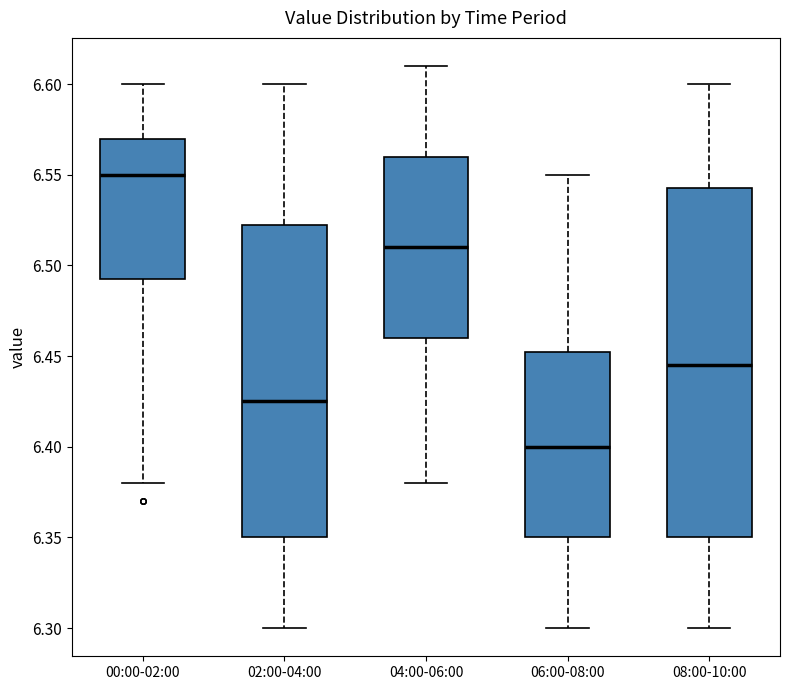

Which box is the tallest, from its lower edge to its upper edge?

08:00-10:00